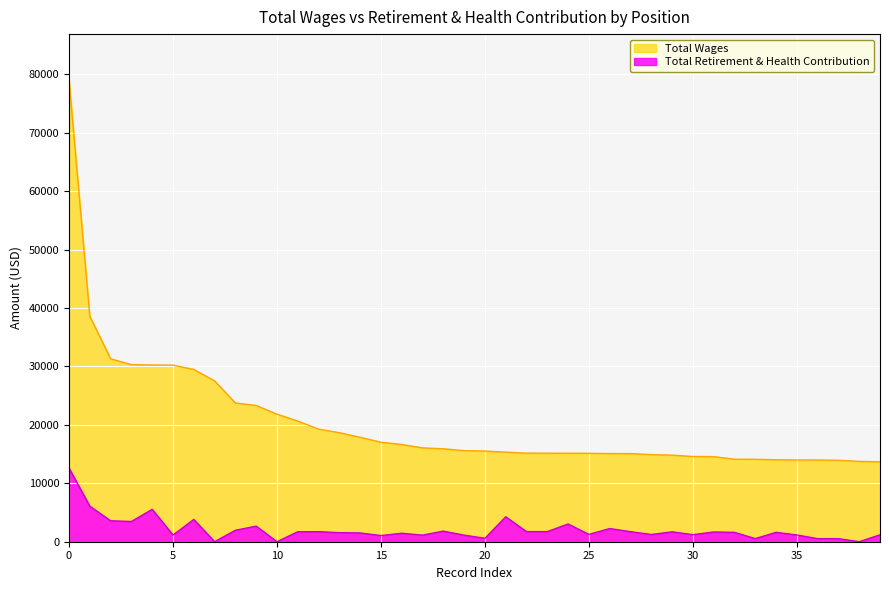

How many lines are shown in the chart?

2